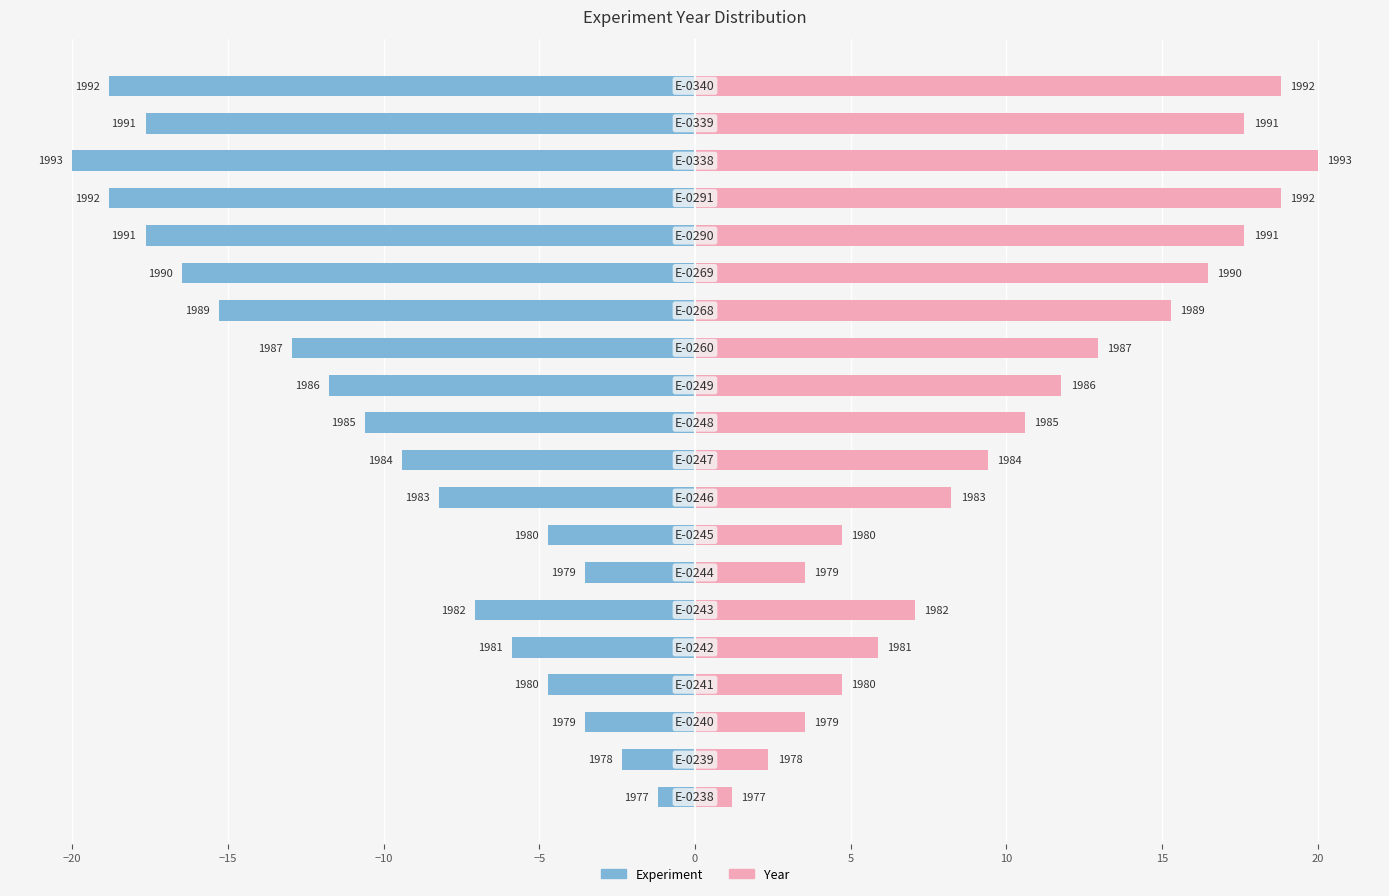

The Experiment (left) series shows -6.5 at 15. True or false?

False